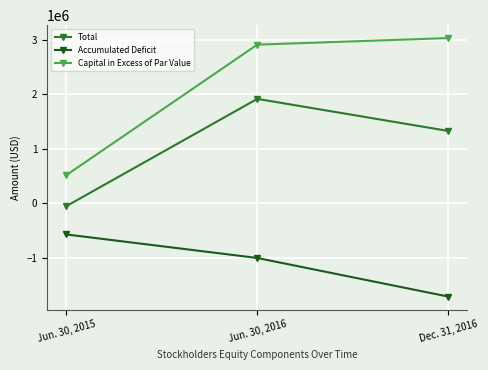

Reading left to right, list all the values displayed in this chart.

Total: Jun. 30, 2015=-54119	Jun. 30, 2016=1915939	Dec. 31, 2016=1326909
Accumulated Deficit: Jun. 30, 2015=-572414	Jun. 30, 2016=-1004337	Dec. 31, 2016=-1713478
Capital in Excess of Par Value: Jun. 30, 2015=514485	Jun. 30, 2016=2911560	Dec. 31, 2016=3031619